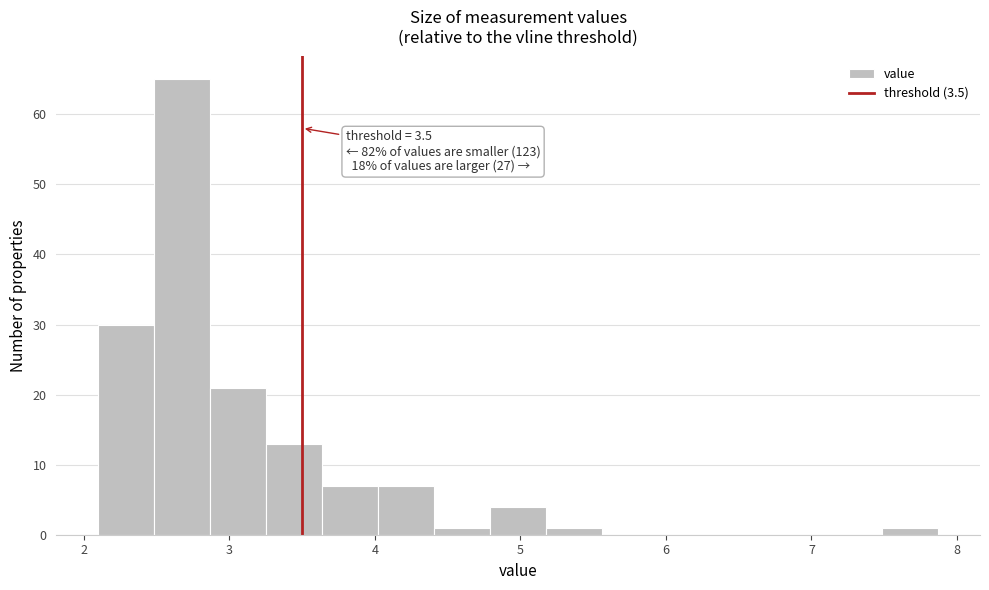

Around what value on the x-axis is the tallest bar? Give the approximate position of its centre, as read against the axis.

2.7